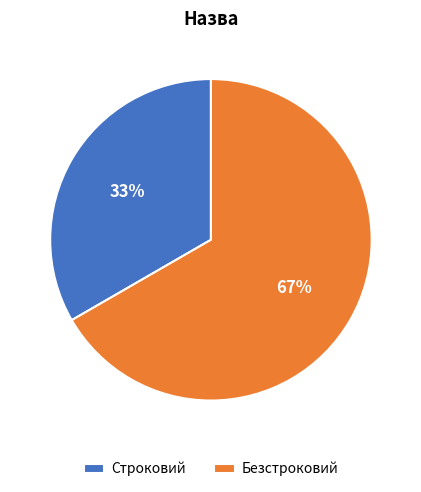

To the nearest percent, what is the combined percentage of Безстроковий and Строковий?

100%